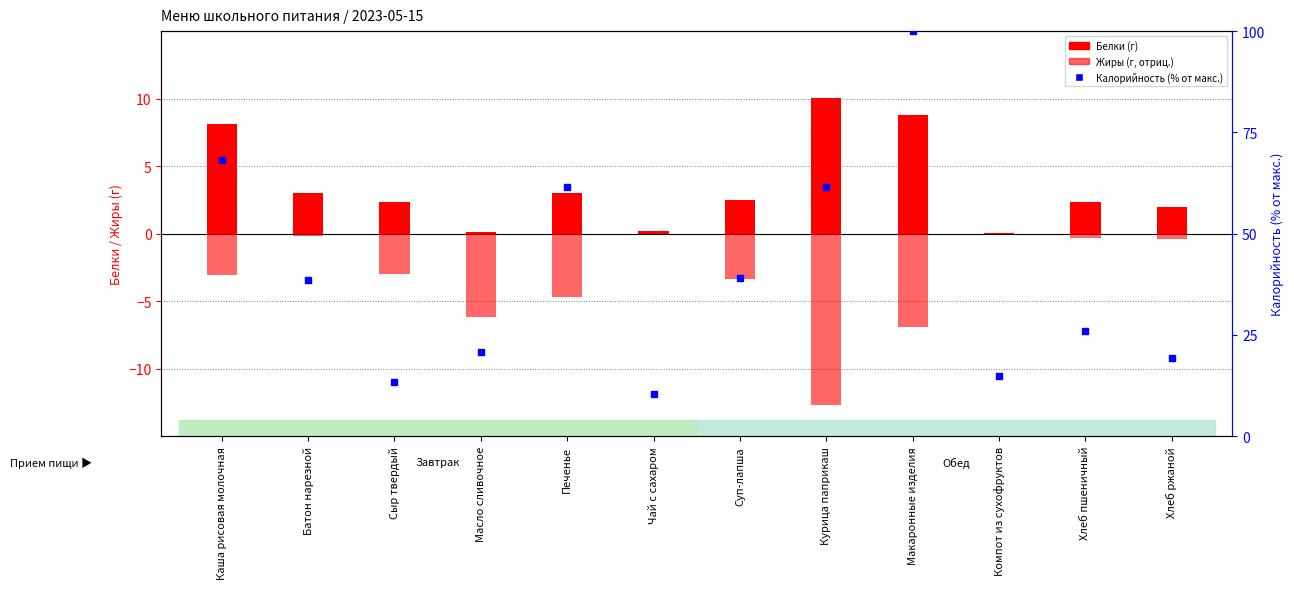

What is the highest value of the Калорийность (%) series?

100.0